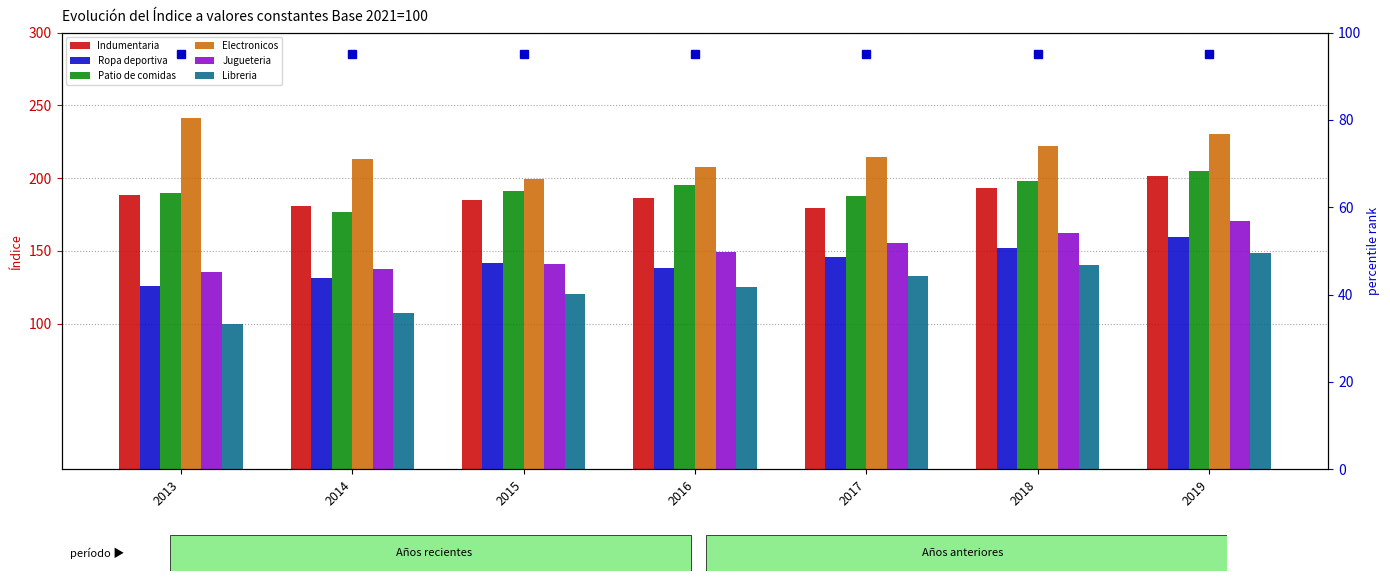

Reading right to left, extract all data points from this chart.

Indumentaria: 2019=201.5	2018=192.9	2017=179.3	2016=186.4	2015=185.2	2014=180.7	2013=188.3
Ropa deportiva: 2019=159.7	2018=152.3	2017=145.7	2016=138.2	2015=141.5	2014=131.4	2013=126.0
Patio de comidas: 2019=205.1	2018=198.2	2017=187.6	2016=195.4	2015=191.3	2014=177.0	2013=189.5
Electronicos: 2019=230.2	2018=221.9	2017=214.4	2016=207.3	2015=199.6	2014=212.9	2013=241.6
Jugueteria: 2019=170.2	2018=162.4	2017=155.7	2016=148.9	2015=141.3	2014=137.8	2013=135.4
Libreria: 2019=148.2	2018=140.6	2017=132.9	2016=125.3	2015=120.5	2014=107.4	2013=100.0